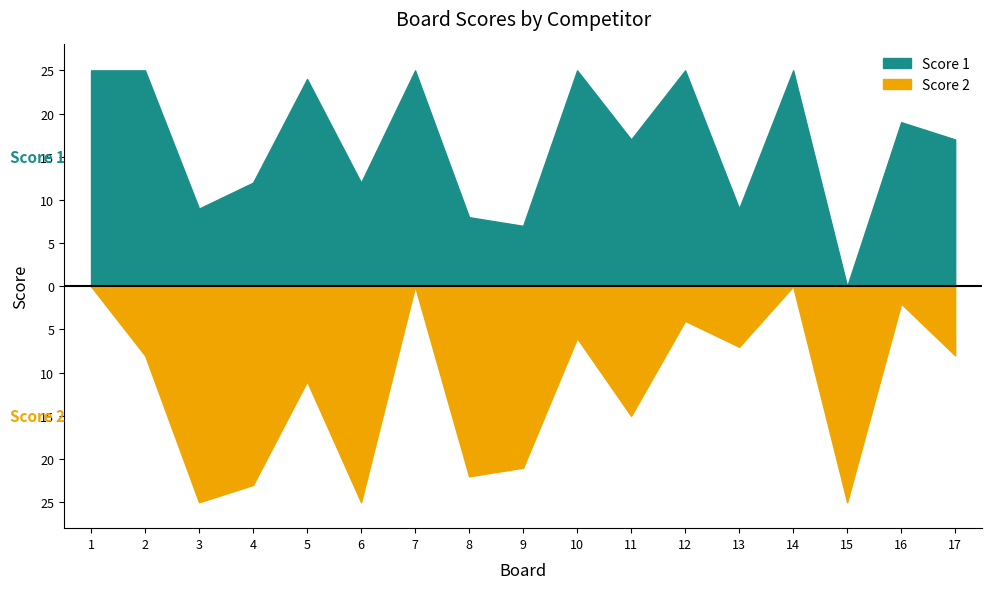

List the series in order of their peak value, highest first.

Score 1, Score 2